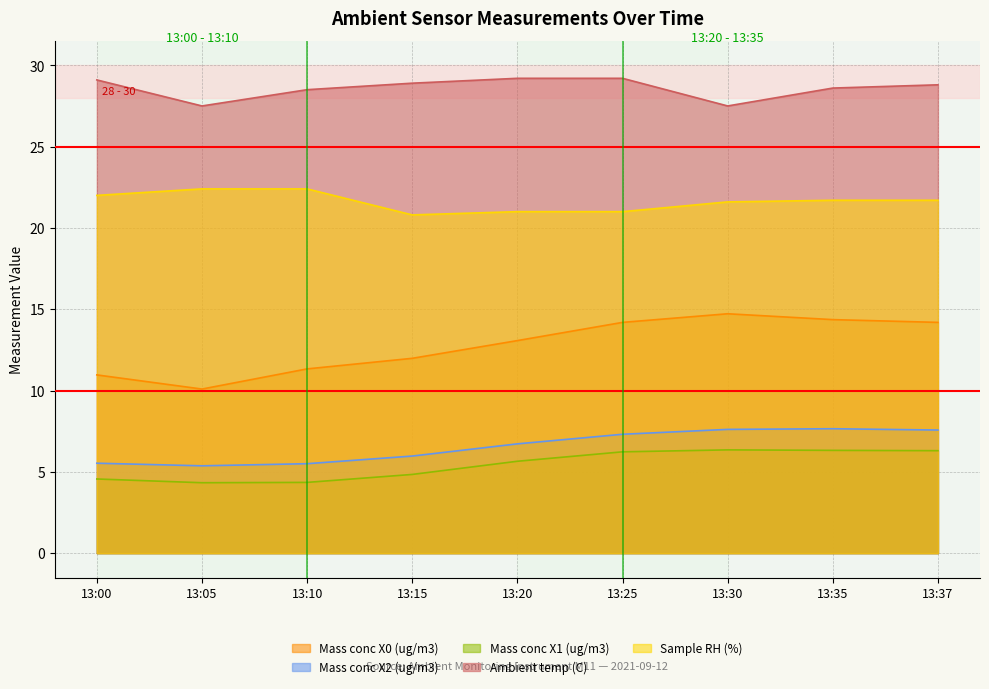

What value does the Sample RH (%) series have at 13:20?

21.0